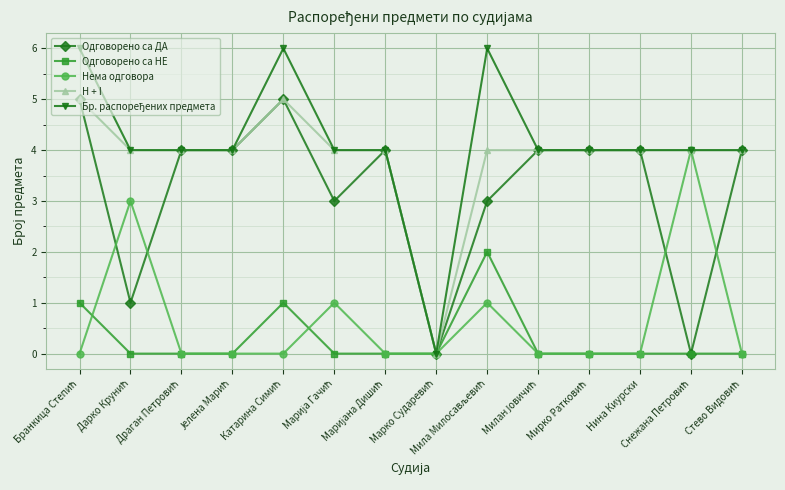

Which series has the largest total across all categories?

Бр. распоређених предмета